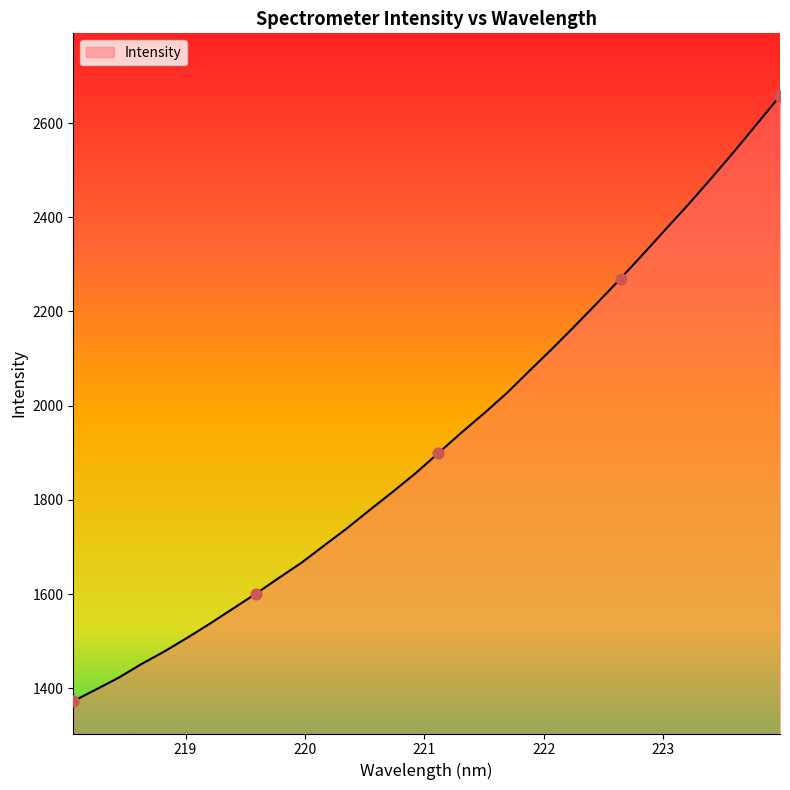

What is the difference between the maximum and minimum values?

1284.8